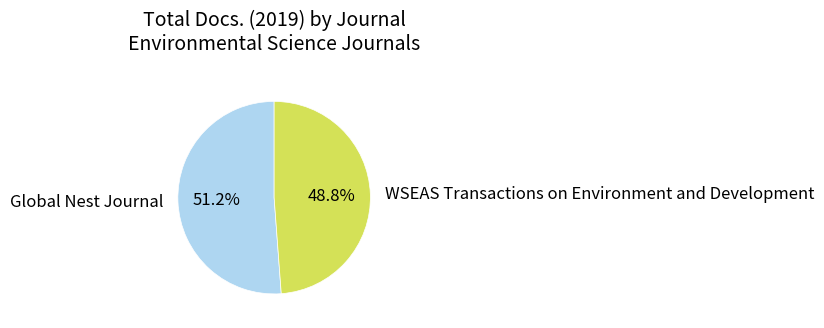

Which slice is the smallest?

WSEAS Transactions on Environment and Development